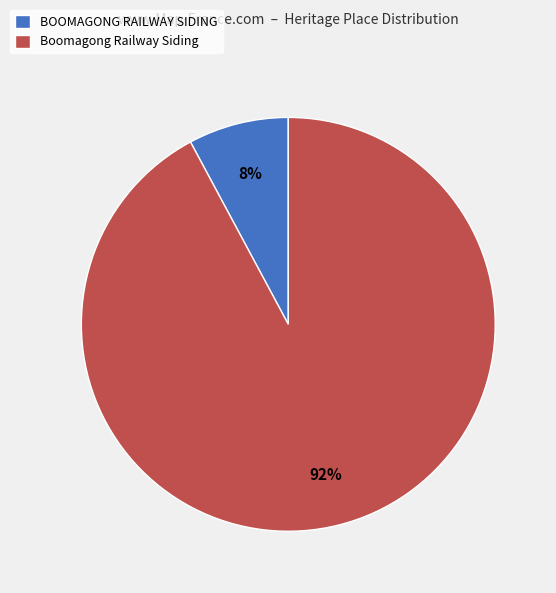

To the nearest percent, what is the difference between the BOOMAGONG RAILWAY SIDING and Boomagong Railway Siding slice percentages?

84%